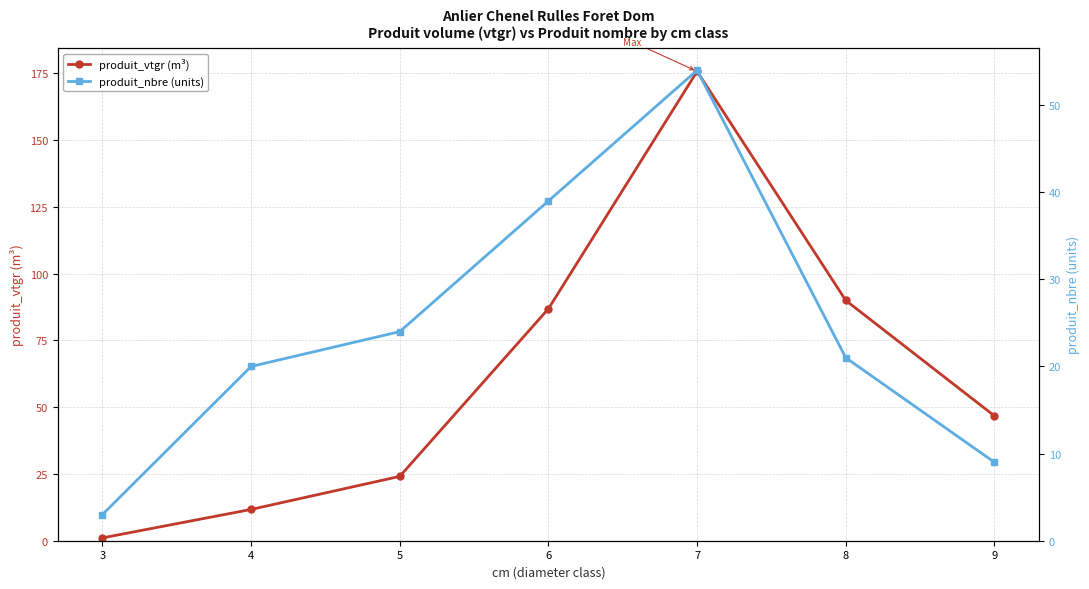

Count the number of data series in this chart.

2